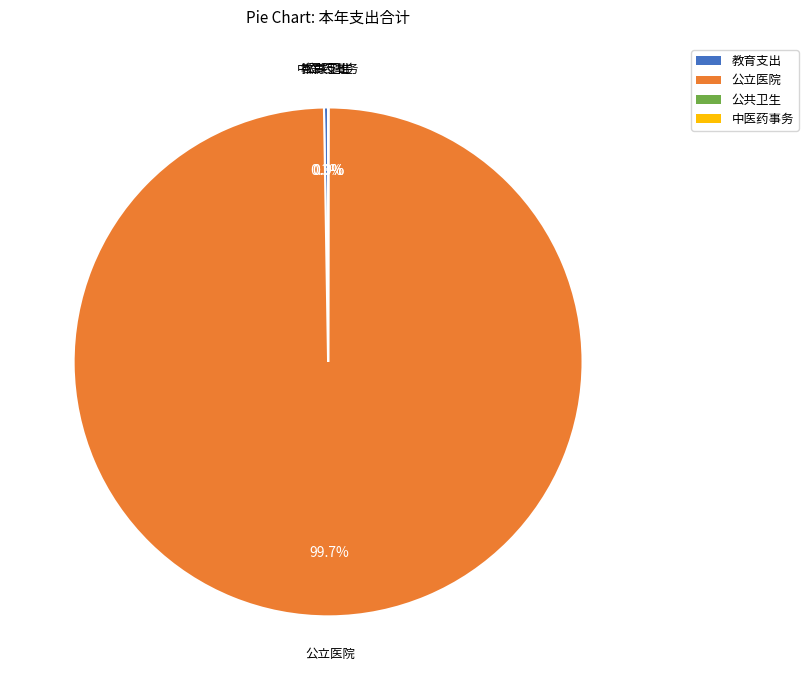

Which slice represents more than half of the pie?

公立医院